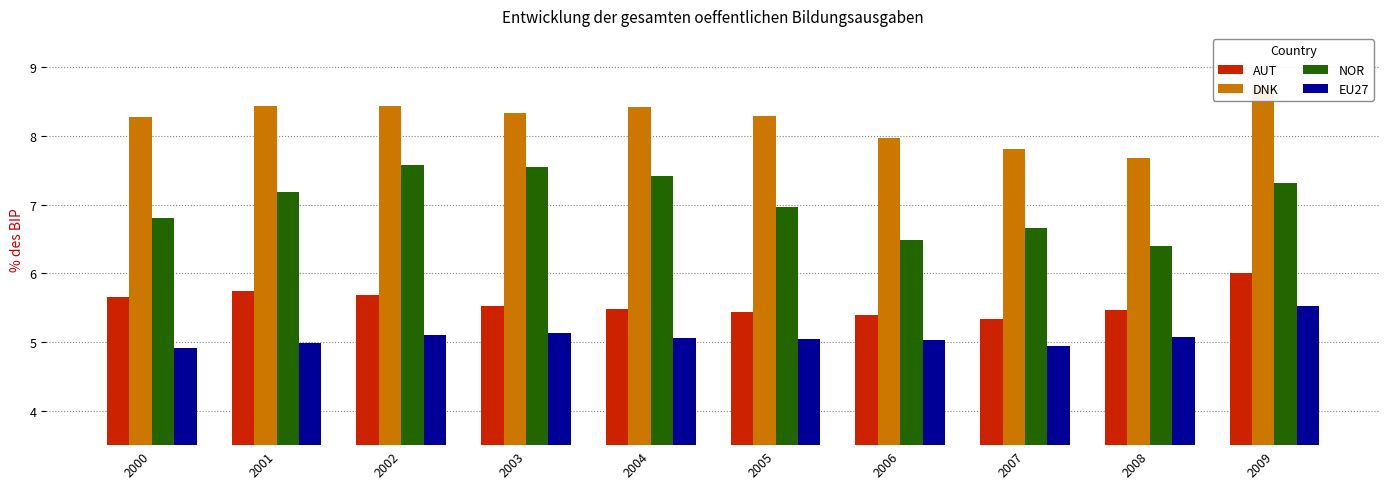

Which series changed the most between 2001 and 2004?

AUT